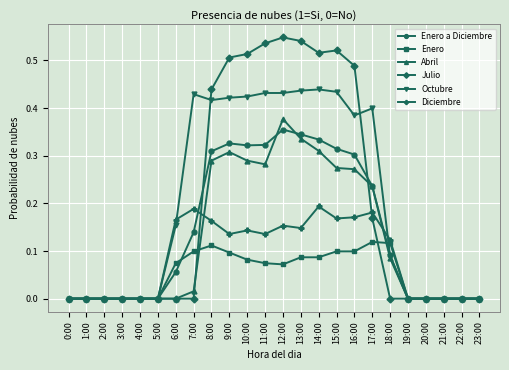

Which series has the widest spread of values?

Julio